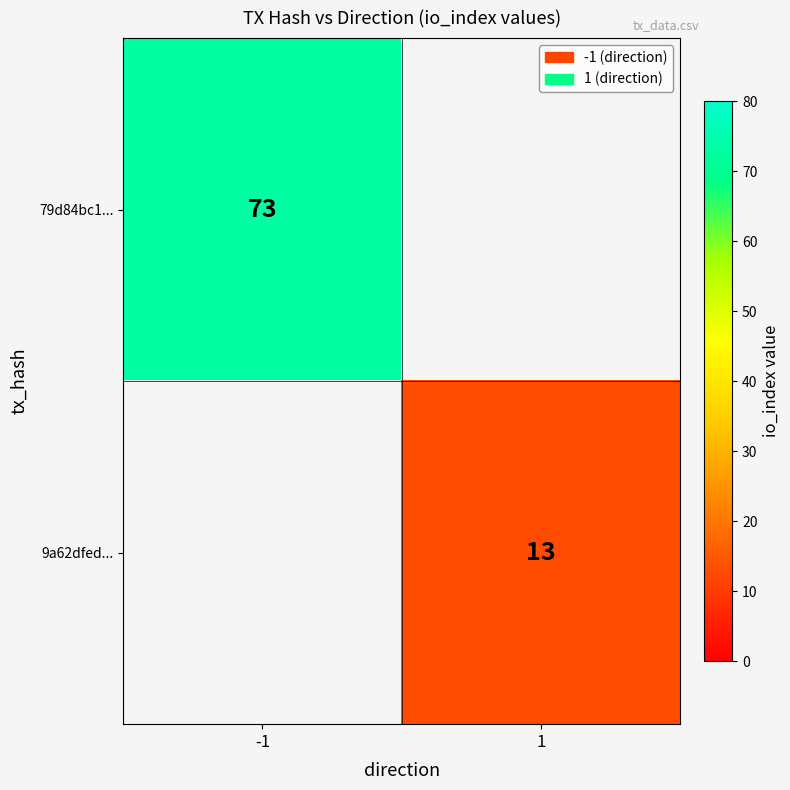

The 79d84bc1... series shows 128 at -1. True or false?

False